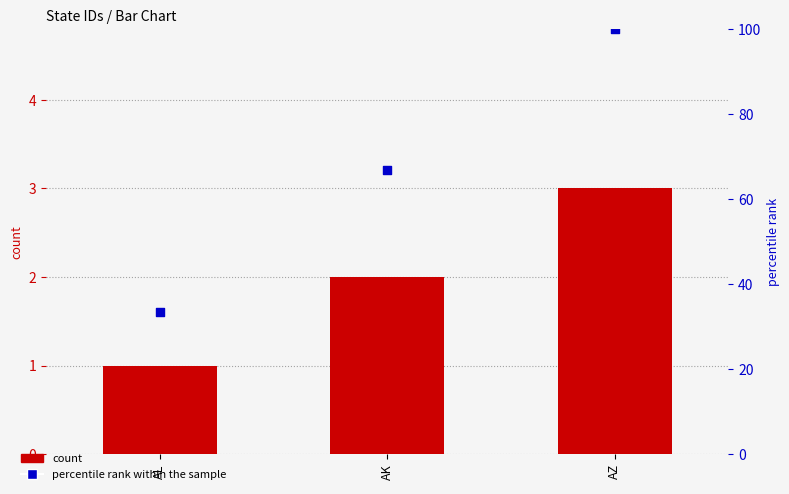

Which series has the largest Y range (max minus min)?

percentile rank within the sample